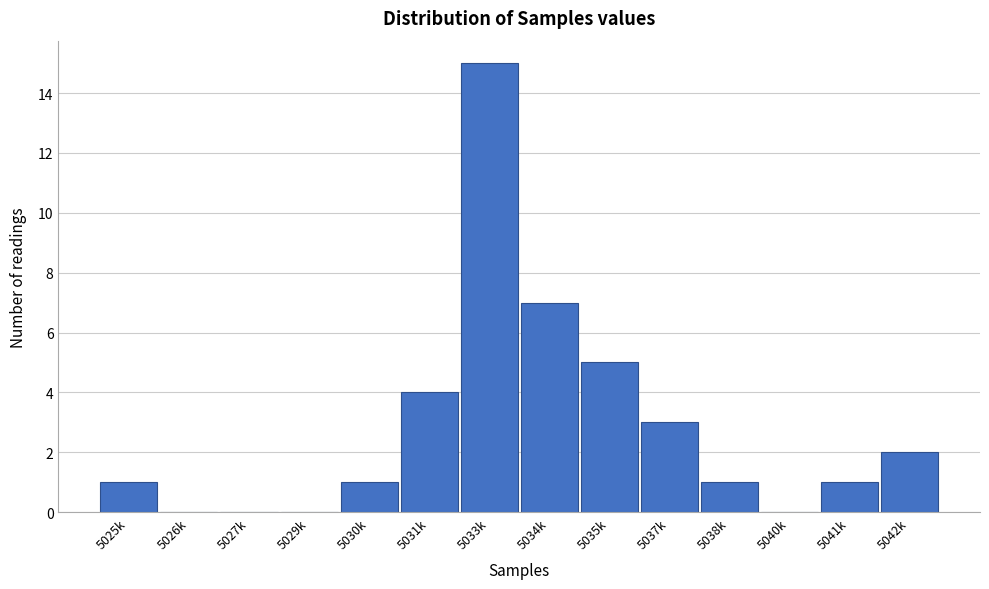

Reading left to right, transcribe all the data shown in this chart.

5025k=1	5026k=0	5027k=0	5029k=0	5030k=1	5031k=4	5033k=15	5034k=7	5035k=5	5037k=3	5038k=1	5040k=0	5041k=1	5042k=2